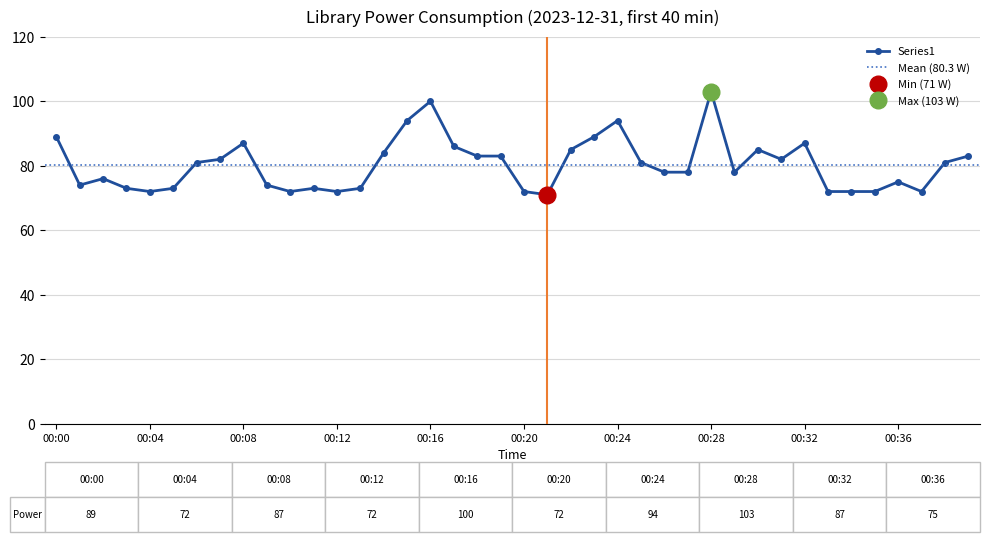

What is the smallest value displayed?

71